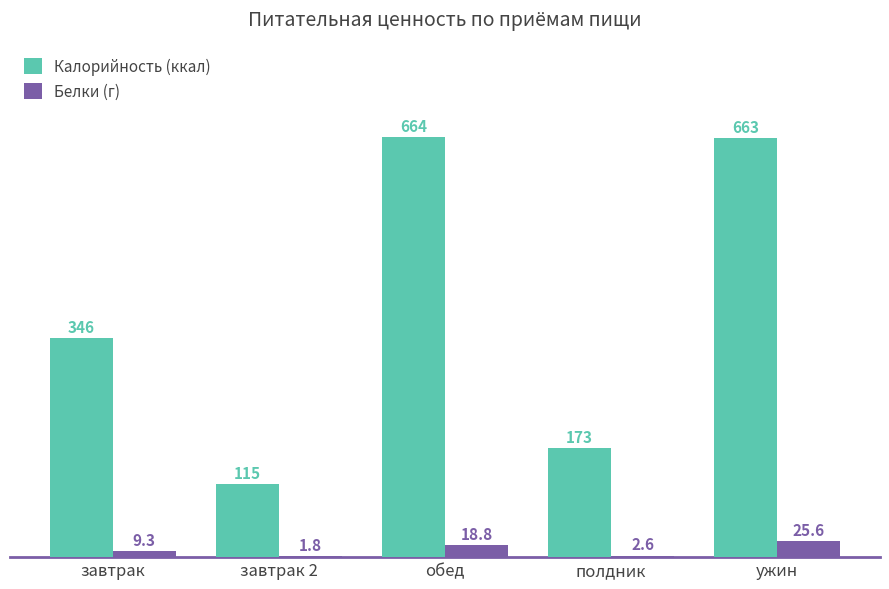

What is the maximum value shown in the chart?

664.3